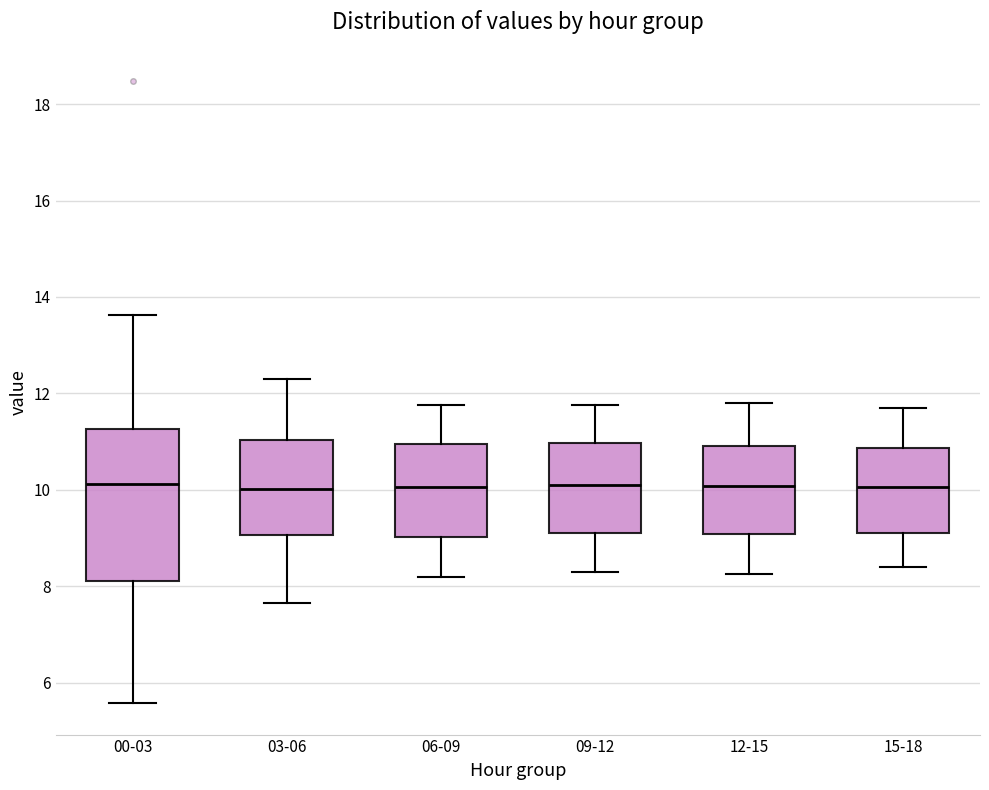

Where does the upper whisker of the box for 00-03 end on the y-axis? The values are not printed on the chart, so give them approximately, as read against the axis.

13.6